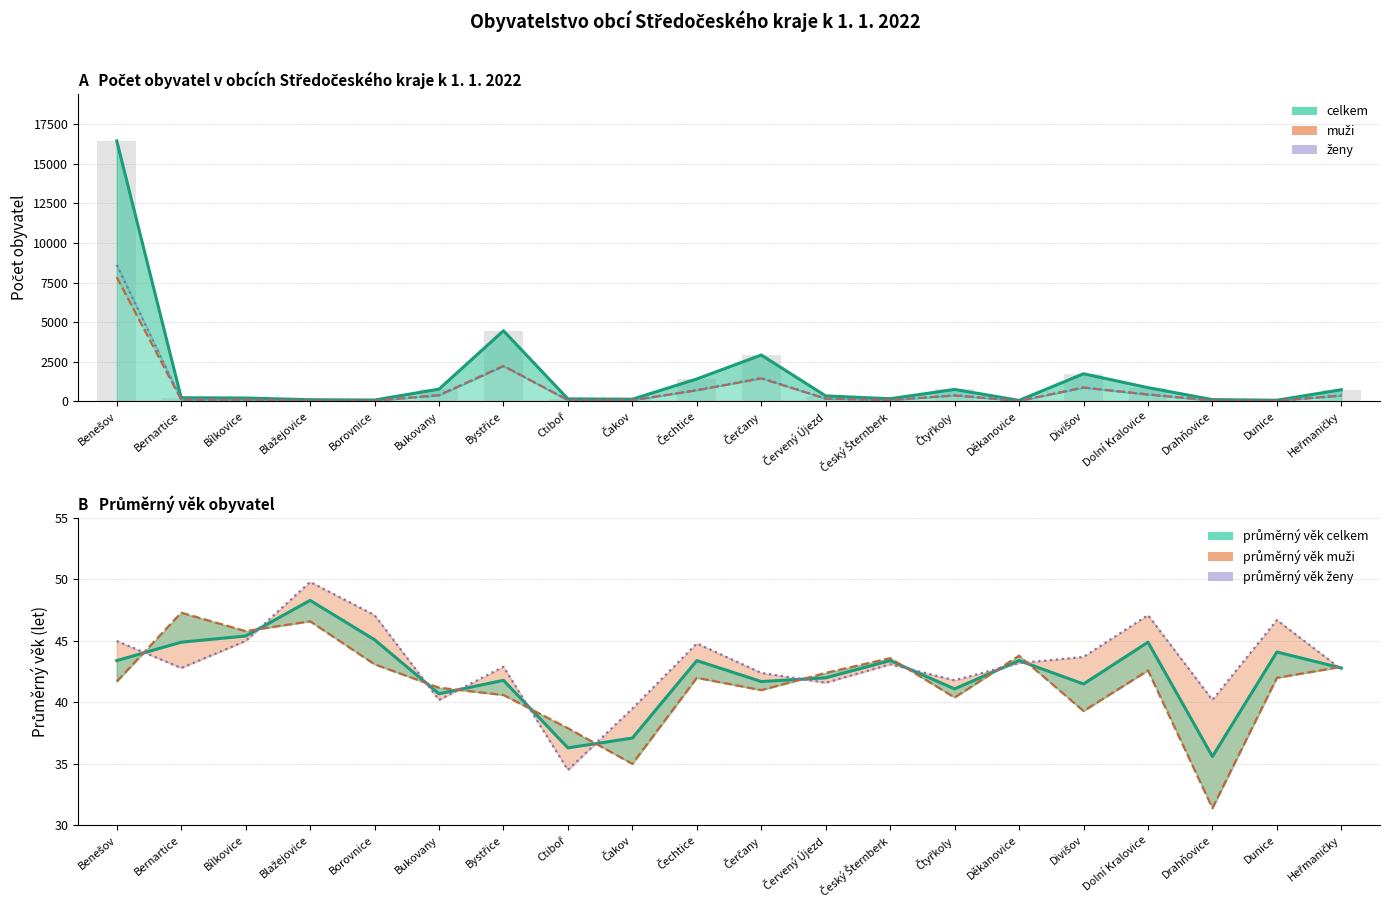

Does the chart contain any negative values?

No